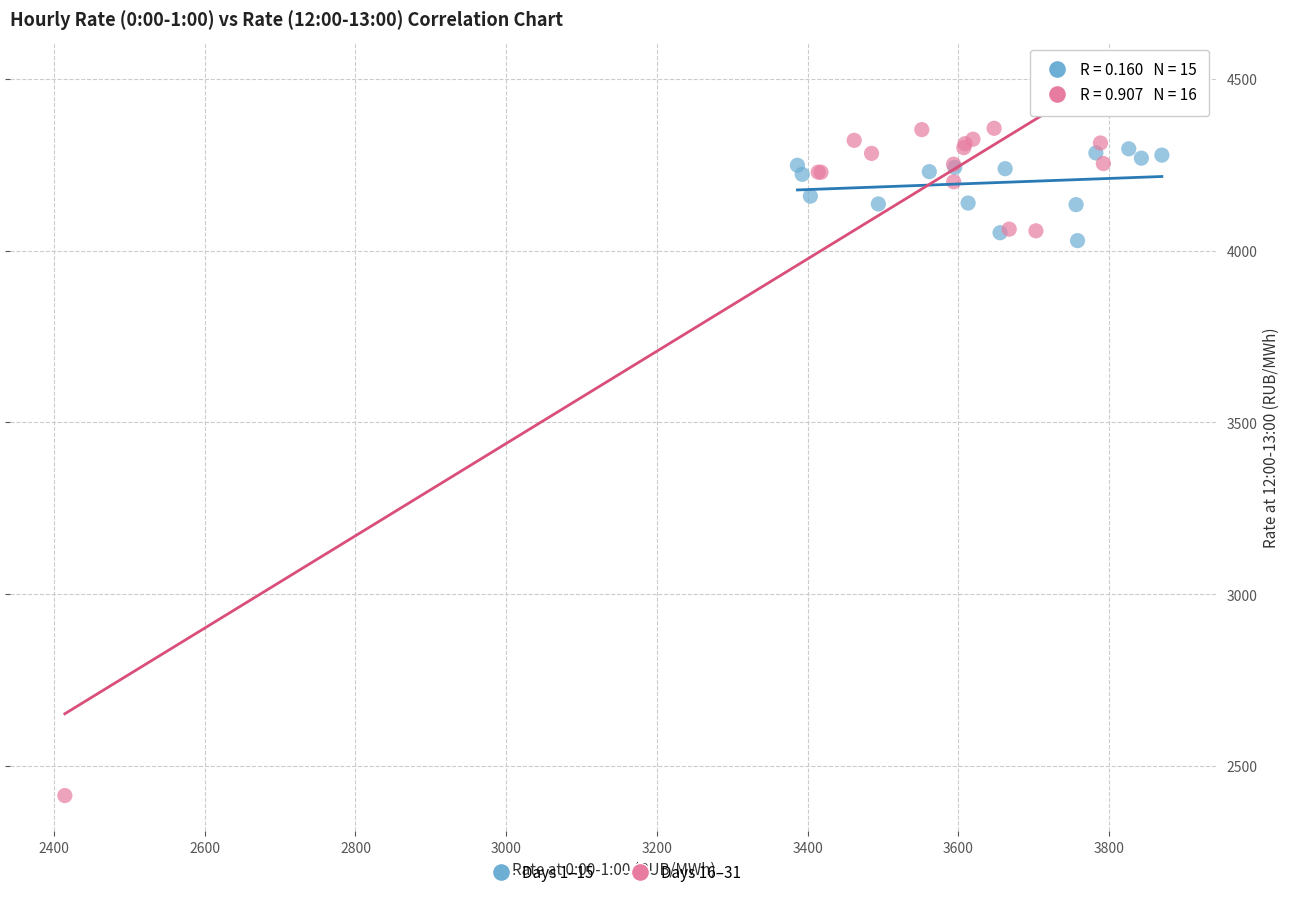

Which series has the widest spread of Y values?

Days 16–31